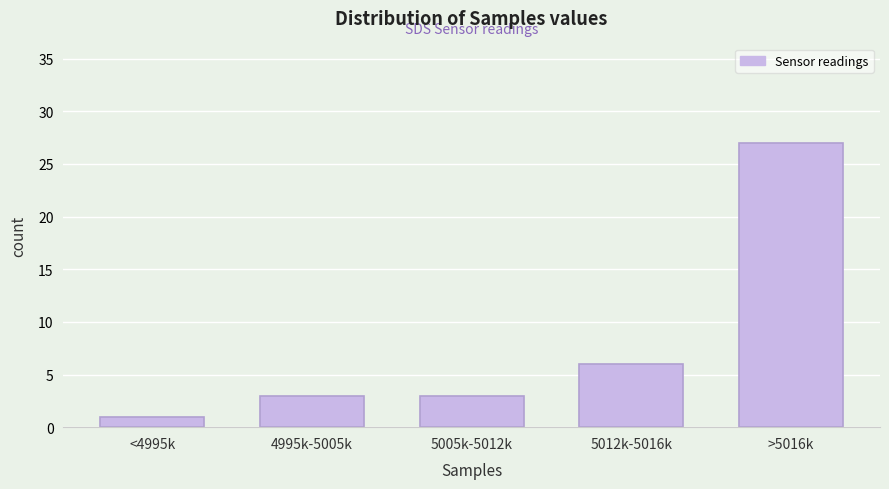

Reading right to left, extract all data points from this chart.

27	6	3	3	1